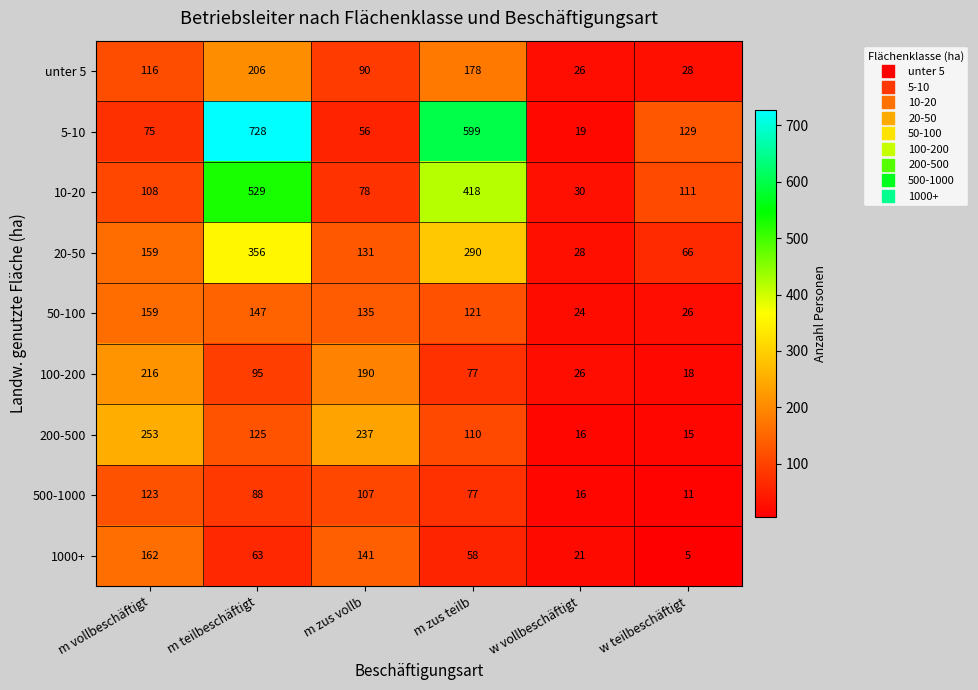

What is the maximum value shown in the chart?

728